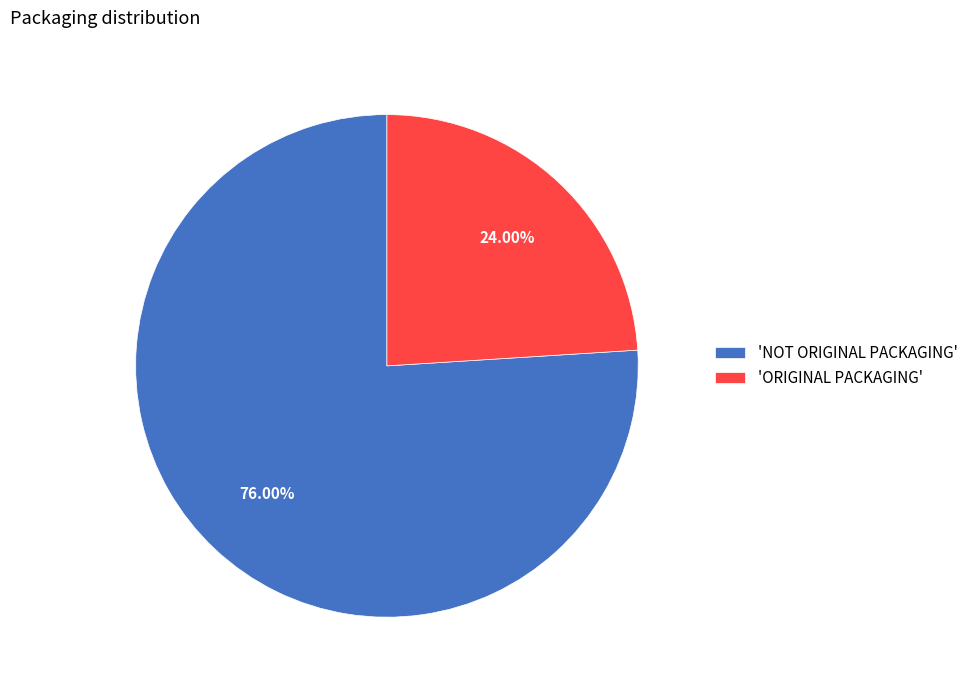

Rank the categories by value from highest to lowest.

'NOT ORIGINAL PACKAGING', 'ORIGINAL PACKAGING'